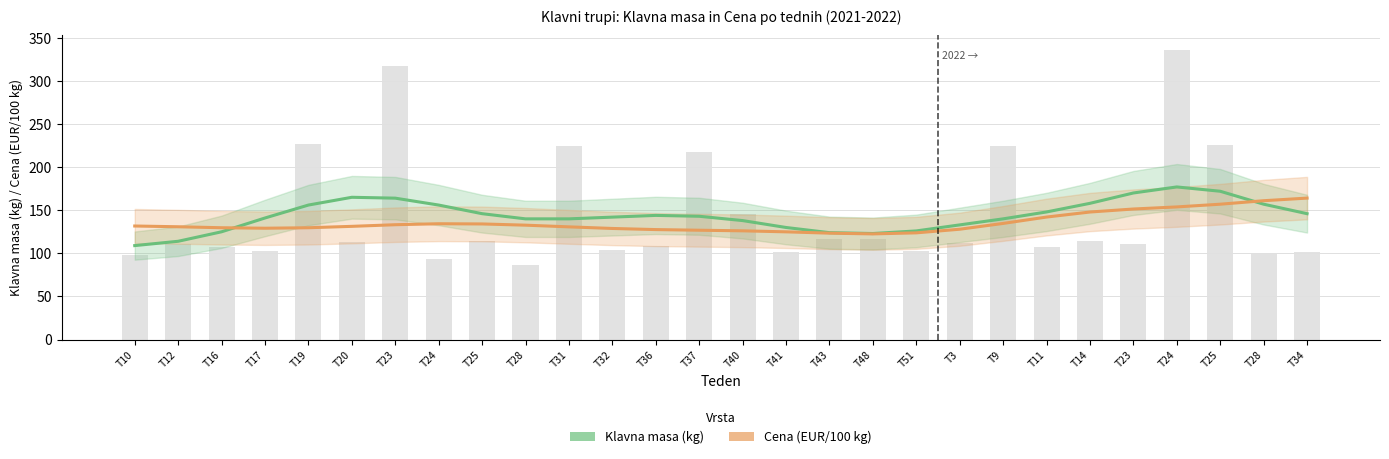

What is the value of the Cena (EUR/100 kg) bar at the 4th from the left?

129.1